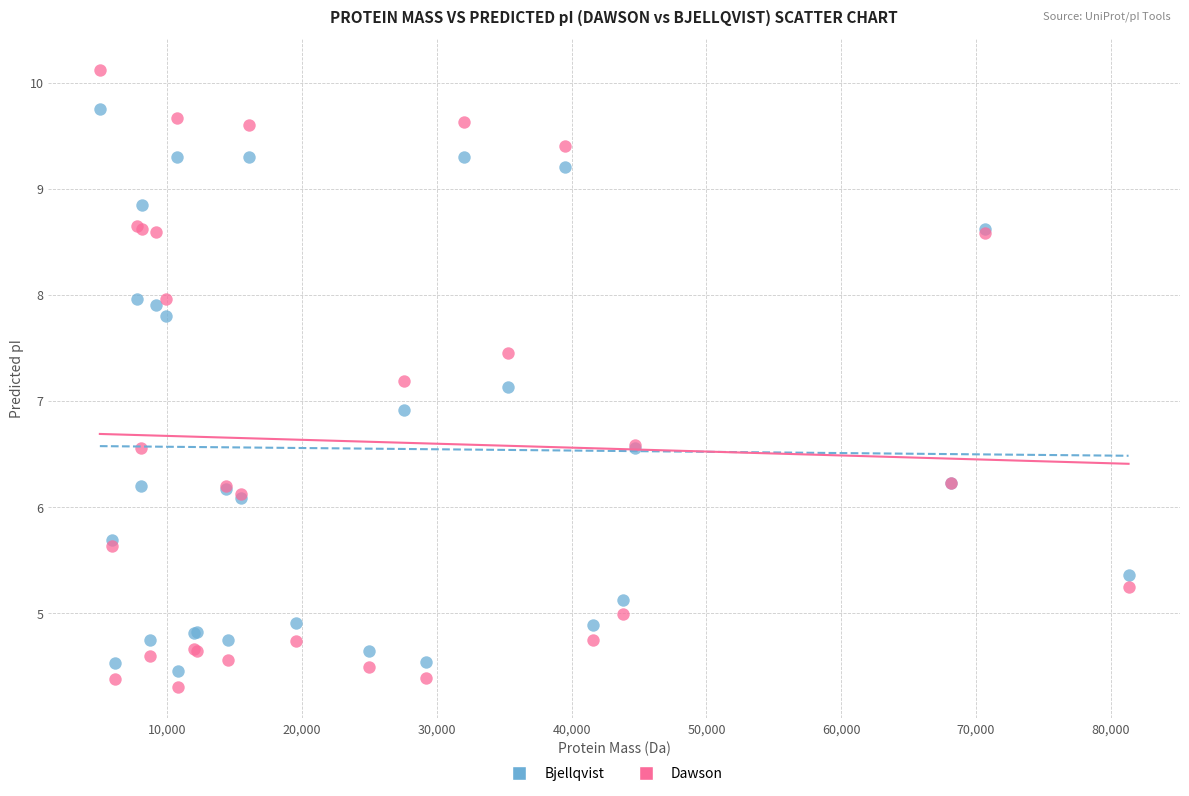

What is the X range (max minus min) for the scatter plot?

76343.3